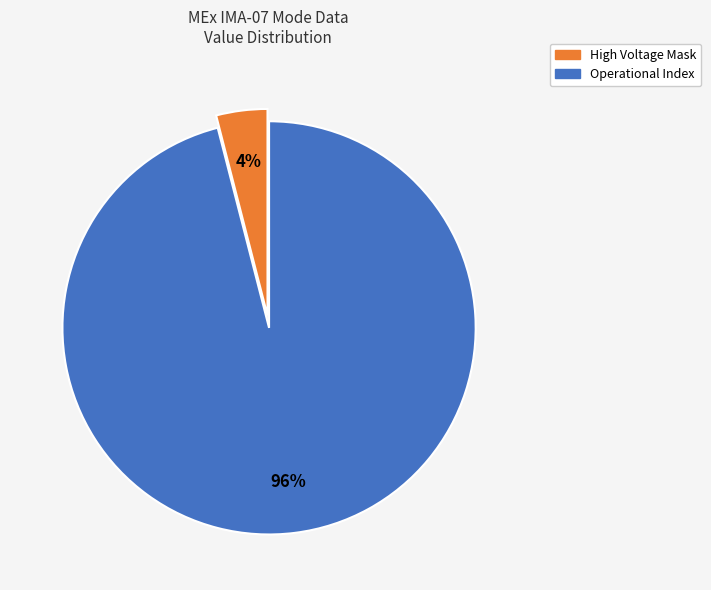

To the nearest percent, what is the average slice percentage?

50%